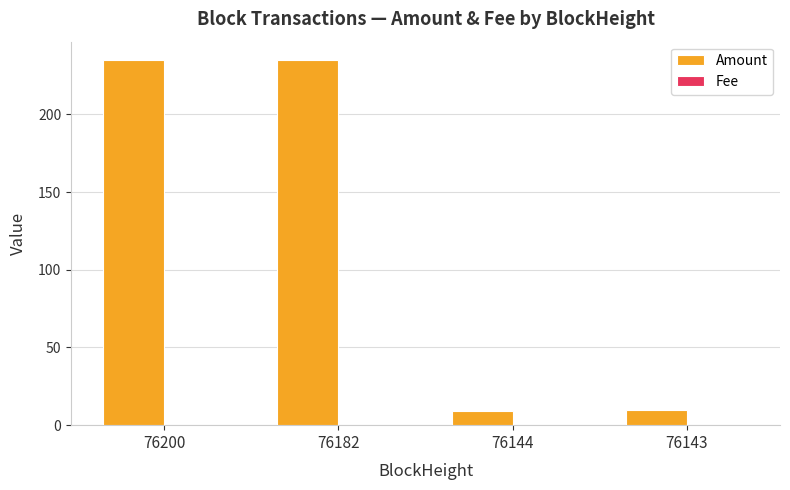

What is the greatest value displayed?

235.1